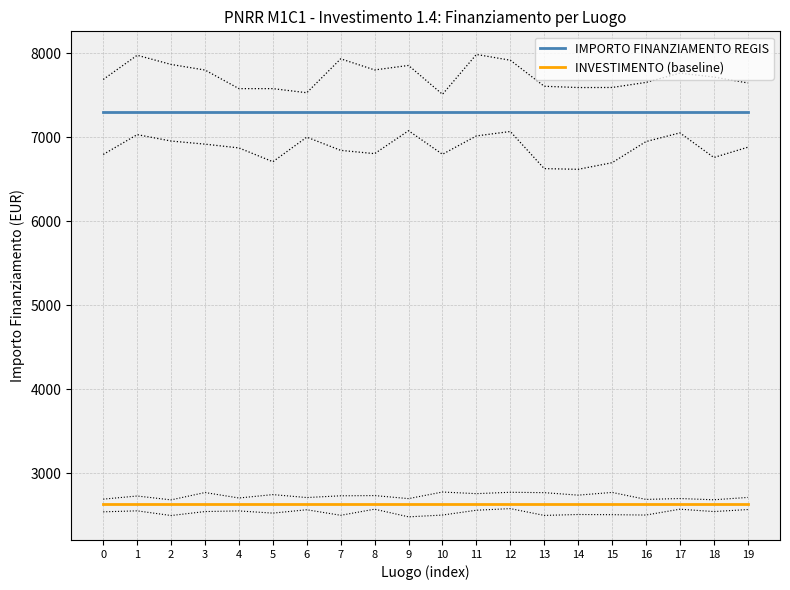

What is the sum of the IMPORTO FINANZIAMENTO REGIS values at 16 and 0?

14602.0